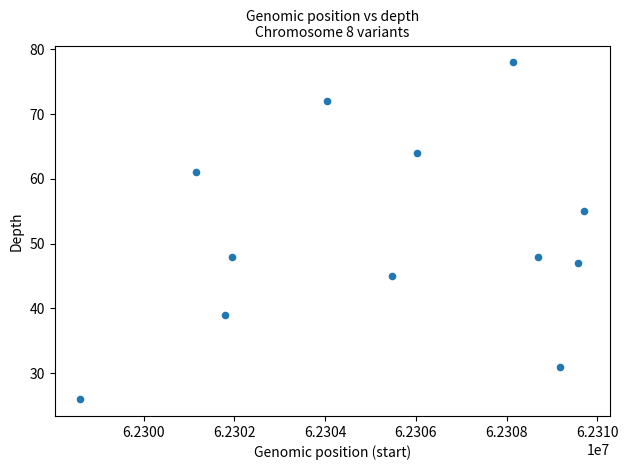

What is the range of X values (max minus min)?

11119